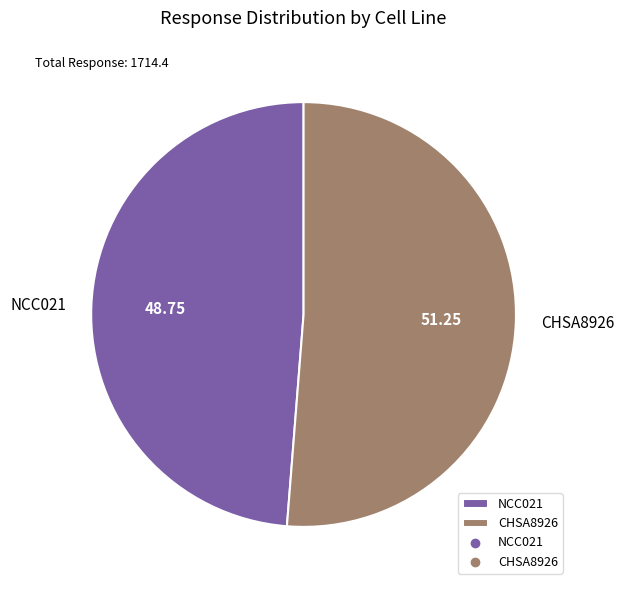

Approximately how many times larger is the value at NCC021 compared to CHSA8926?

1.0